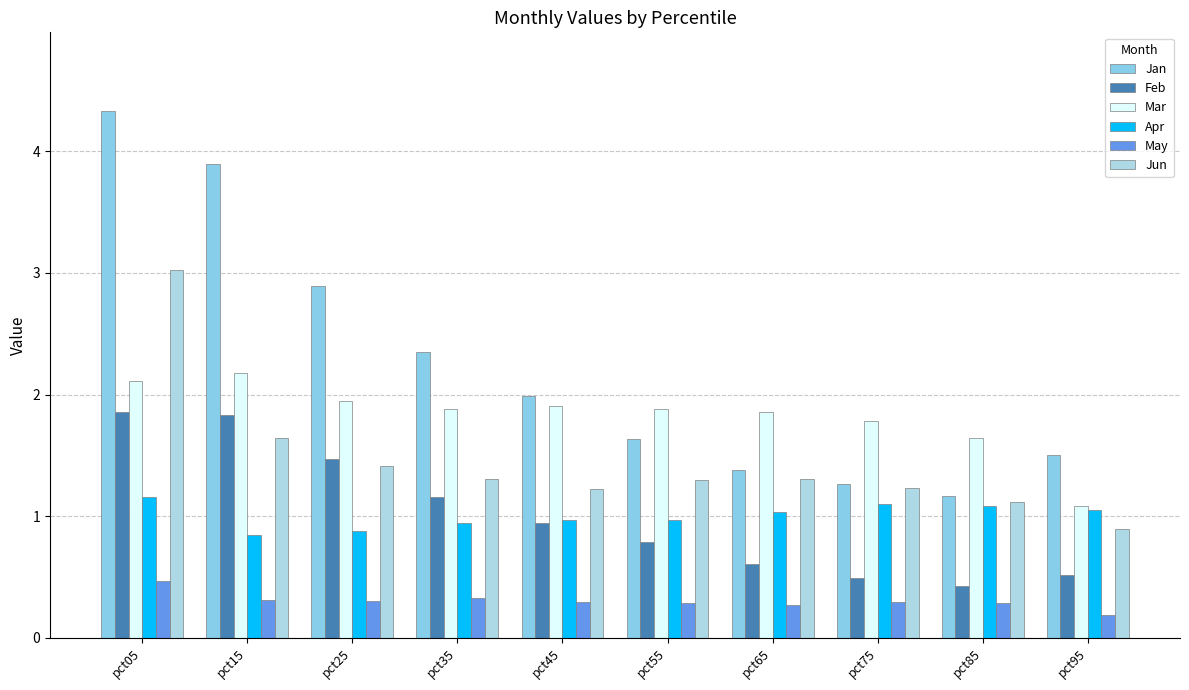

Which series has the largest range (max minus min)?

Jan